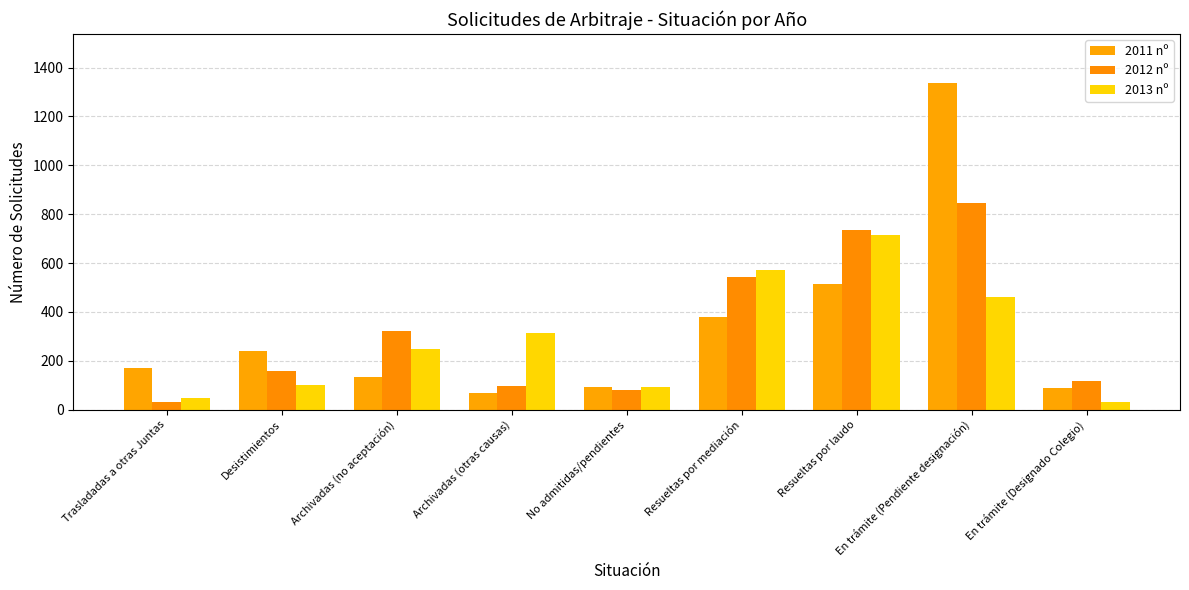

What is the spread (max minus min) of values at En trámite (Designado Colegio)?

88